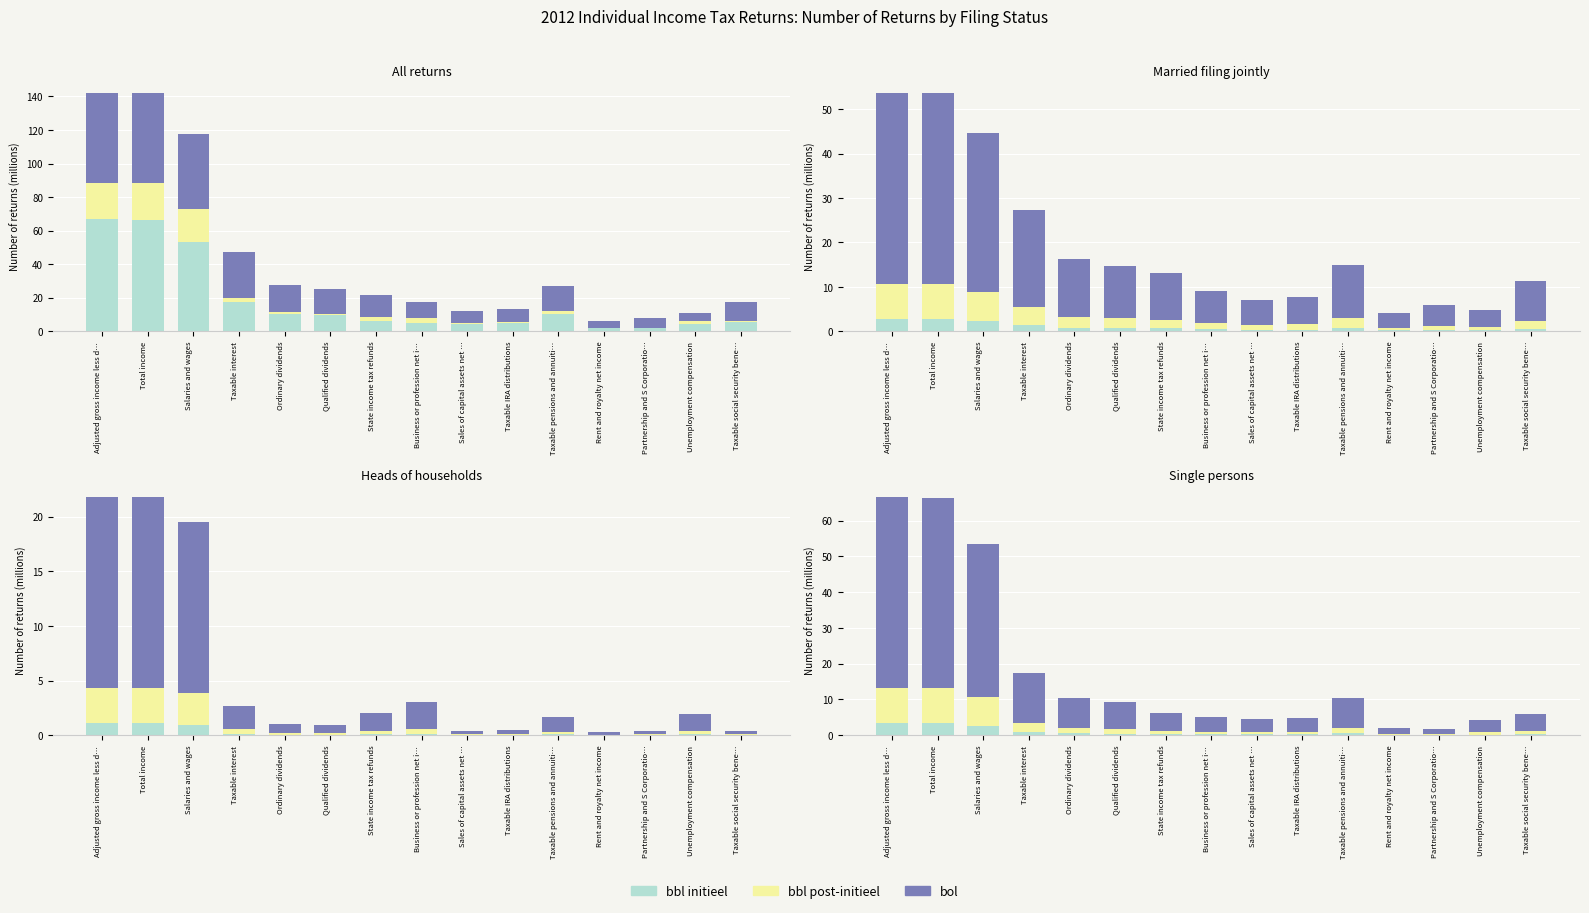

Reading right to left, what are all the values shown in this chart?

bbl initieel: Taxable social security bene…=0.3	Unemployment compensation=0.2	Partnership and S Corporatio…=0.1	Rent and royalty net income=0.1	Taxable pensions and annuiti…=0.5	Taxable IRA distributions=0.2	Sales of capital assets net …=0.2	Business or profession net i…=0.3	State income tax refunds=0.3	Qualified dividends=0.5	Ordinary dividends=0.5	Taxable interest=0.9	Salaries and wages=2.7	Total income=3.3	Adjusted gross income less d…=3.3
bbl post-initieel: Taxable social security bene…=0.9	Unemployment compensation=0.7	Partnership and S Corporatio…=0.3	Rent and royalty net income=0.3	Taxable pensions and annuiti…=1.5	Taxable IRA distributions=0.7	Sales of capital assets net …=0.7	Business or profession net i…=0.8	State income tax refunds=1.0	Qualified dividends=1.4	Ordinary dividends=1.6	Taxable interest=2.6	Salaries and wages=8.0	Total income=10.0	Adjusted gross income less d…=10.0
bol: Taxable social security bene…=4.6	Unemployment compensation=3.5	Partnership and S Corporatio…=1.5	Rent and royalty net income=1.5	Taxable pensions and annuiti…=8.3	Taxable IRA distributions=3.8	Sales of capital assets net …=3.6	Business or profession net i…=4.1	State income tax refunds=5.1	Qualified dividends=7.5	Ordinary dividends=8.3	Taxable interest=13.9	Salaries and wages=42.8	Total income=53.1	Adjusted gross income less d…=53.3